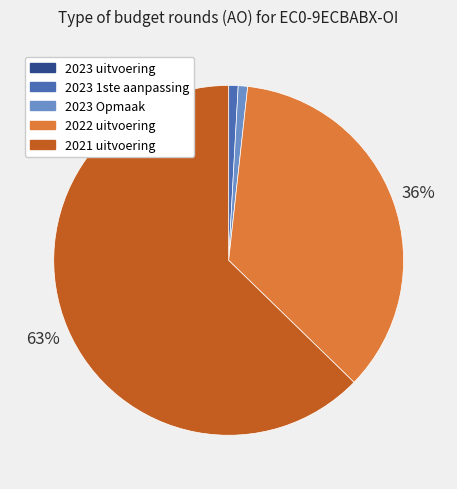

Which has a higher value, 2021 uitvoering or 2022 uitvoering?

2021 uitvoering